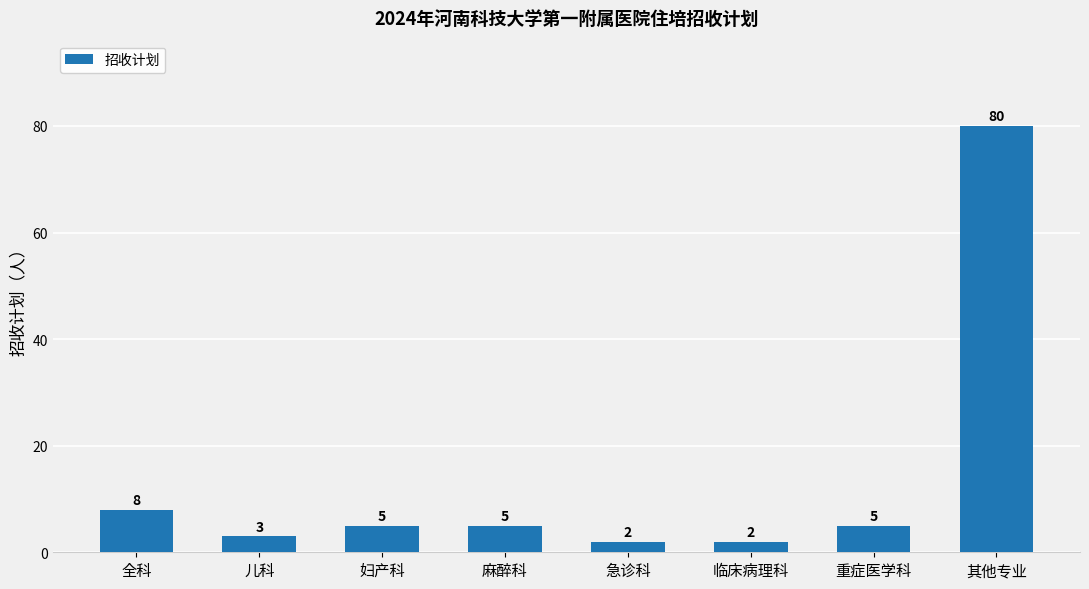

What is the label of the 7th bar from the left?

重症医学科